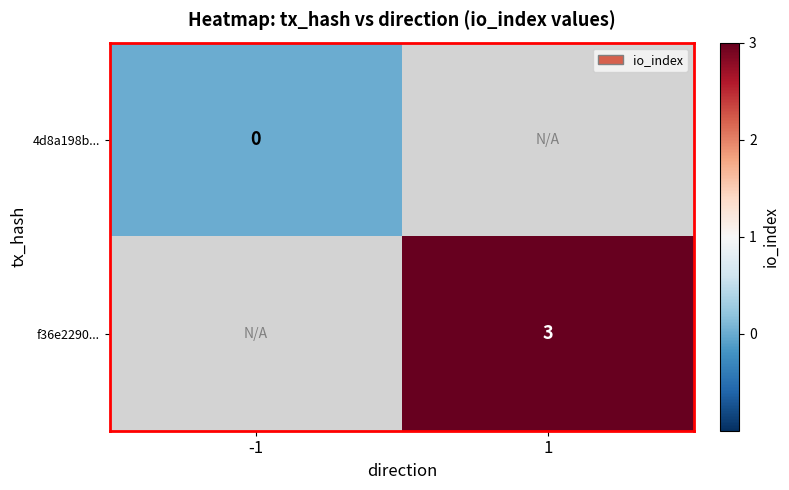

Is it true that f36e2290... equals 3 at 1?

True